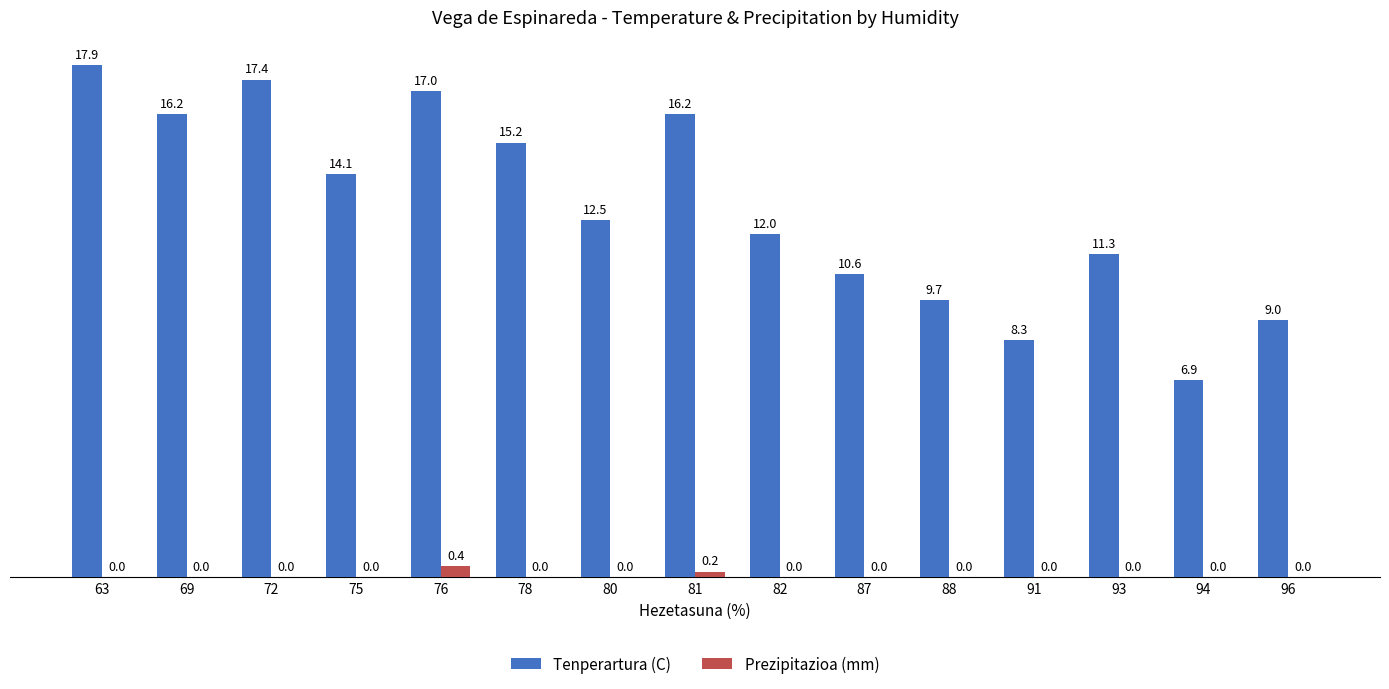

What is the sum of all Tenperartura (C) values?

194.3